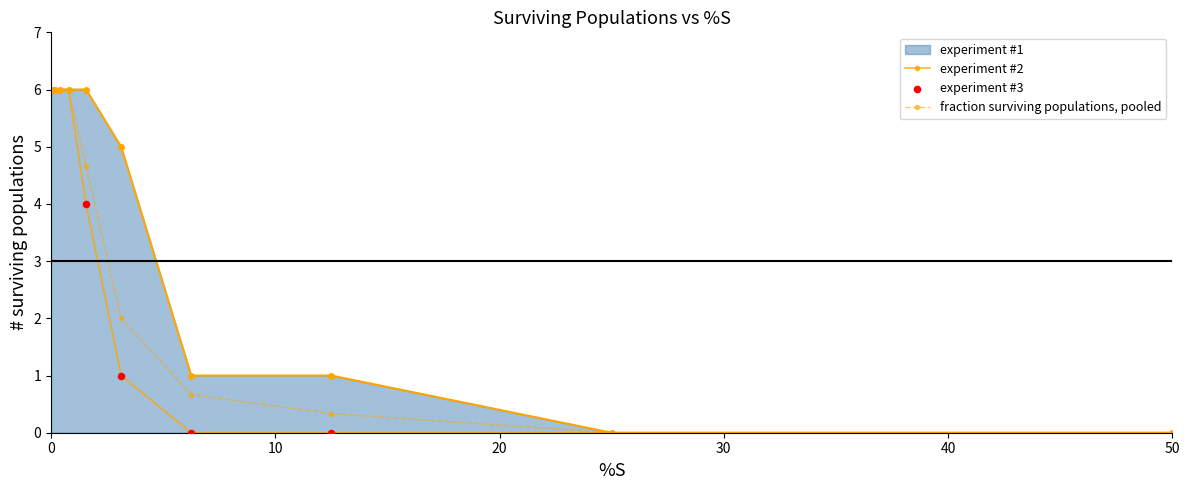

Count the number of data series in this chart.

3